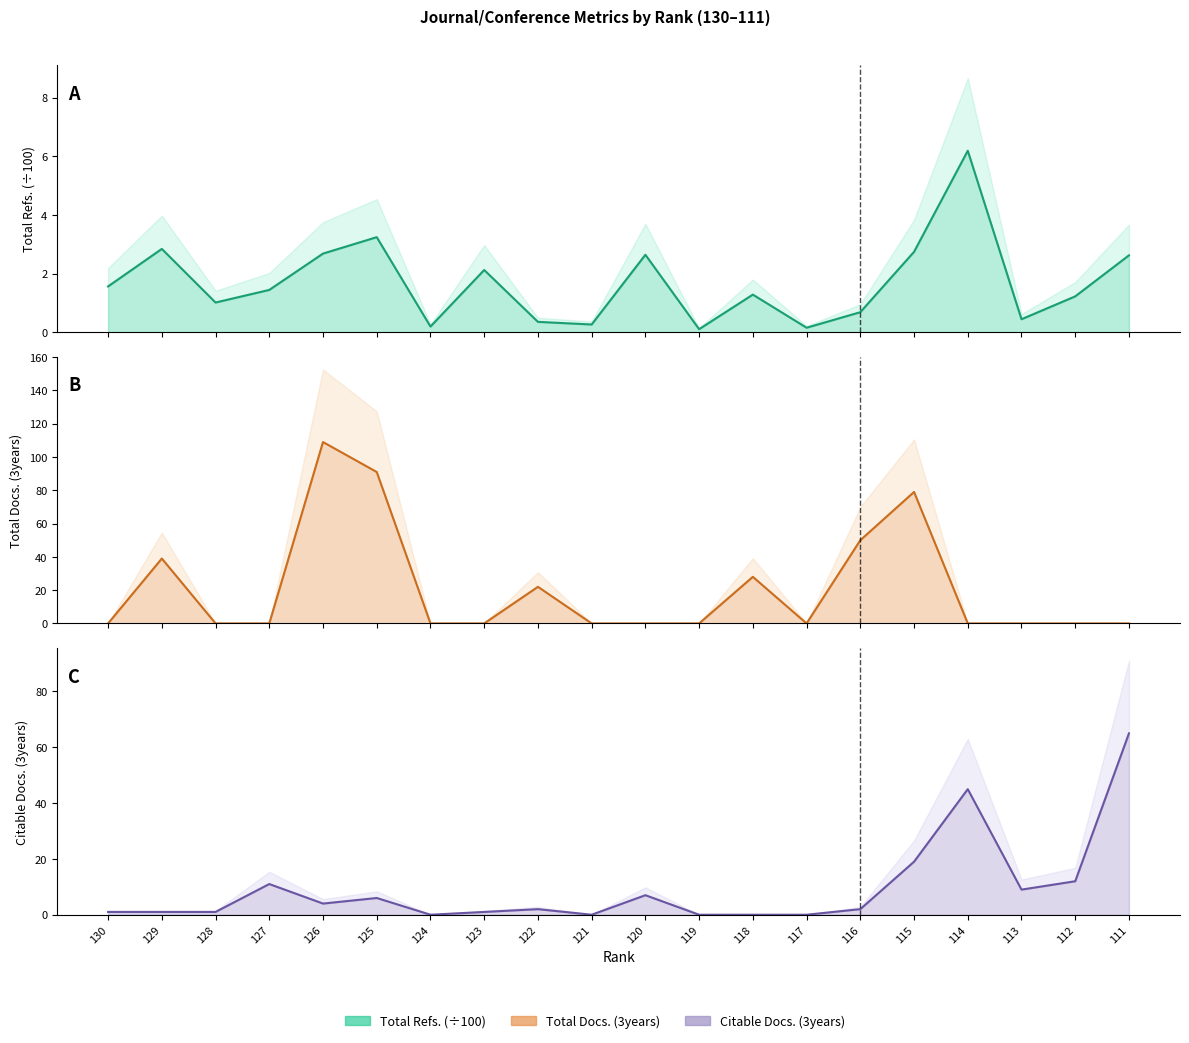

What is the difference between the highest and lowest values at 127?

11.0